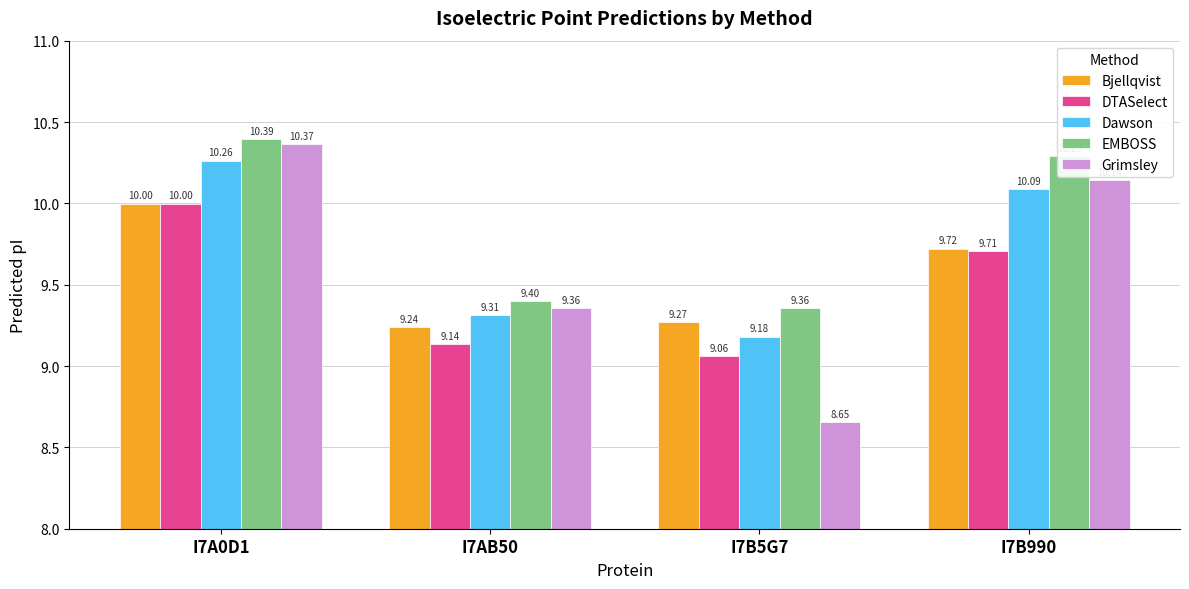

Which label corresponds to the smallest value in the chart?

I7B5G7